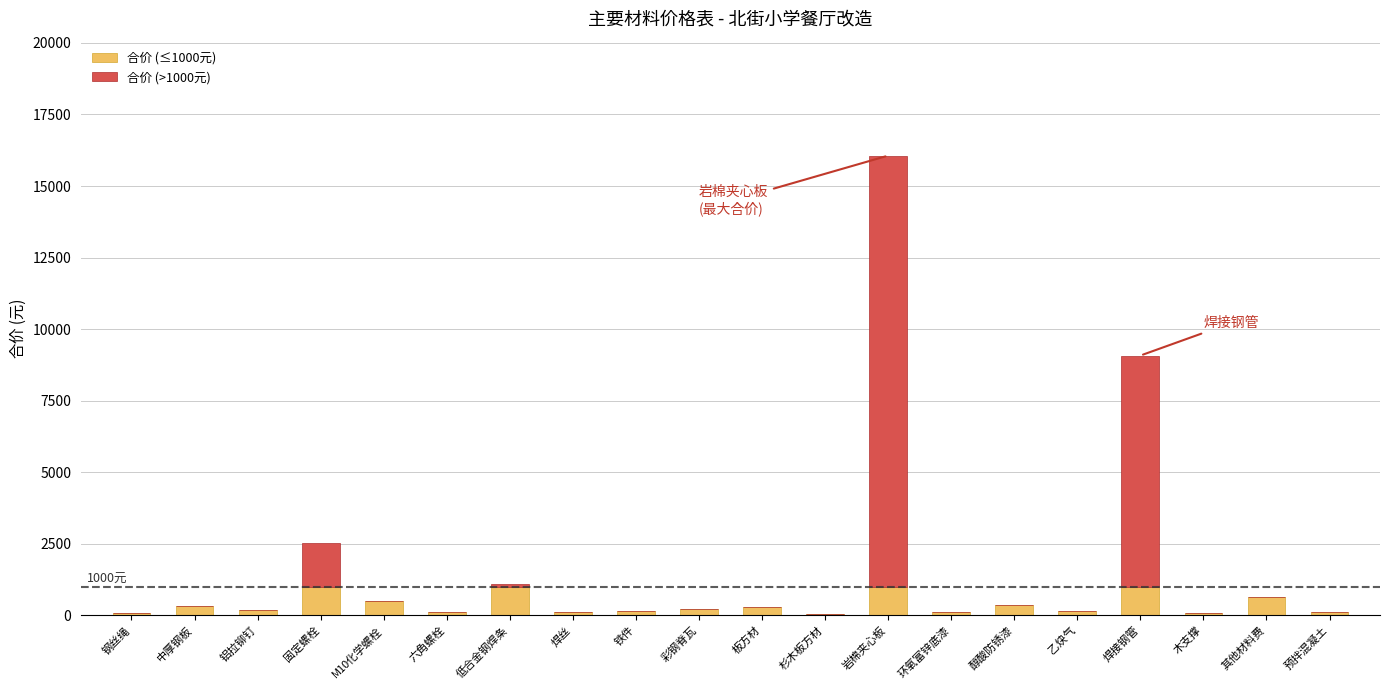

How many data points does each series have?

20